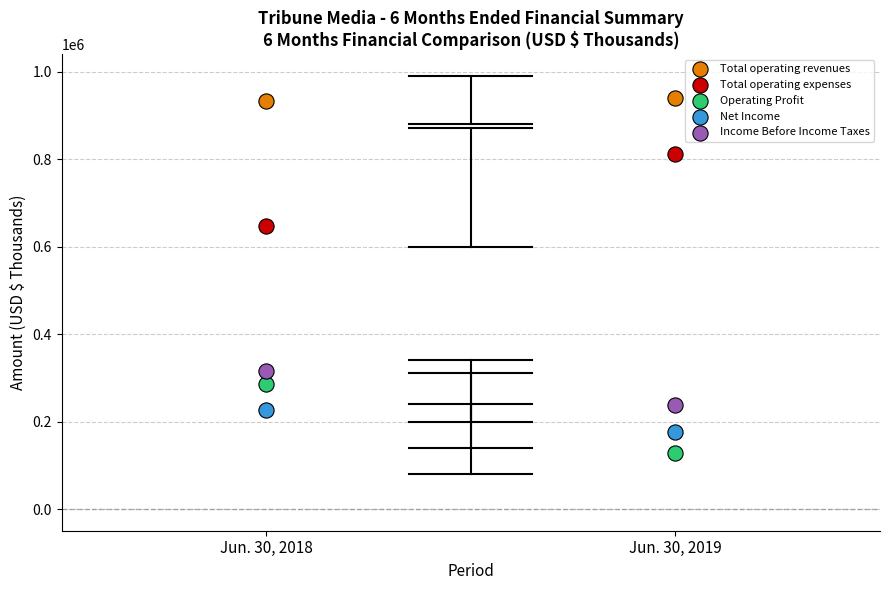

Across all data points, what is the range of Y values (max minus min)?

811040